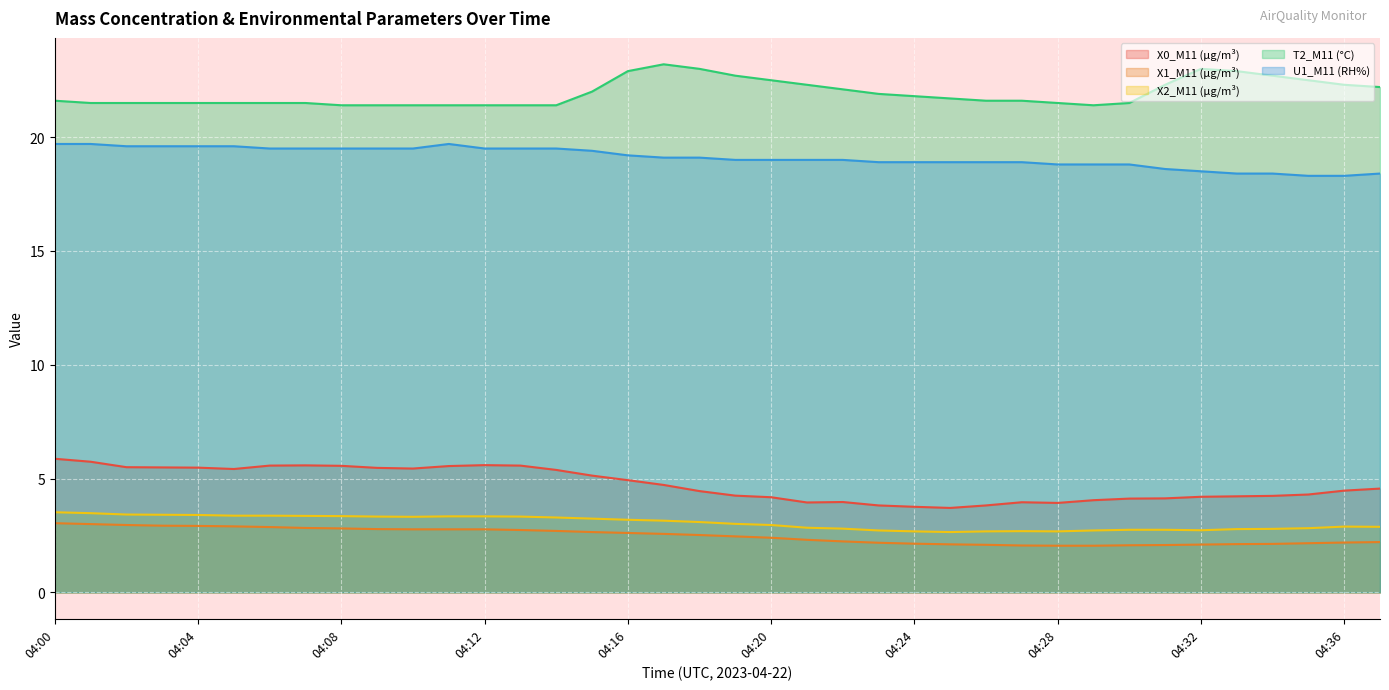

Which series has the largest total across all categories?

T2_M11 (°C)